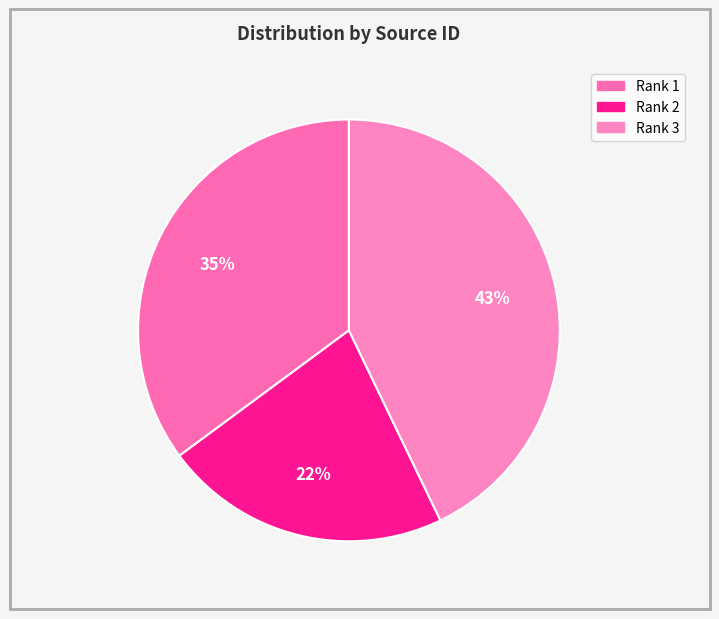

Rank the categories by value from highest to lowest.

Rank 3 (110646), Rank 1 (90704), Rank 2 (56812)